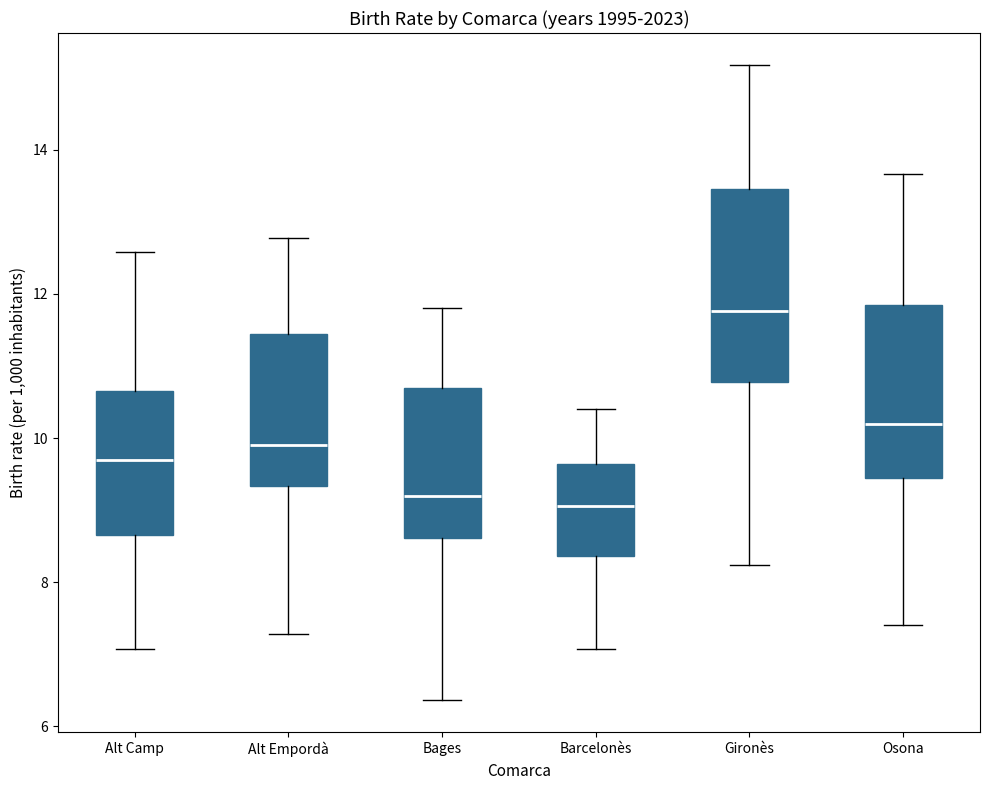

Comparing the boxes themselves (not the whiskers), which one is the tallest?

Gironès